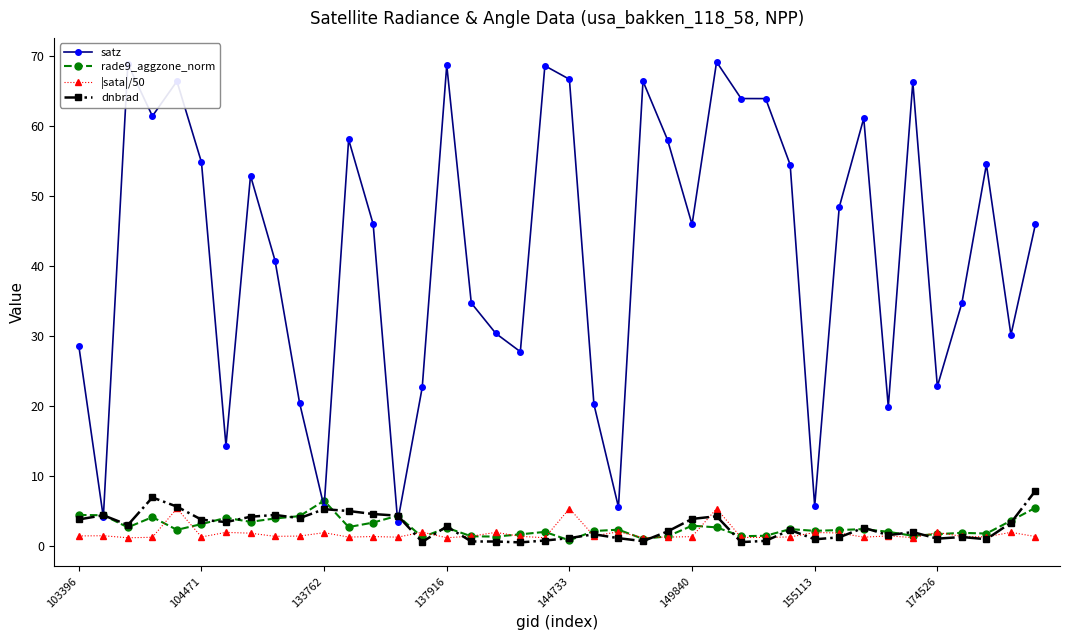

What is the minimum value for rade9_aggzone_norm?

0.8